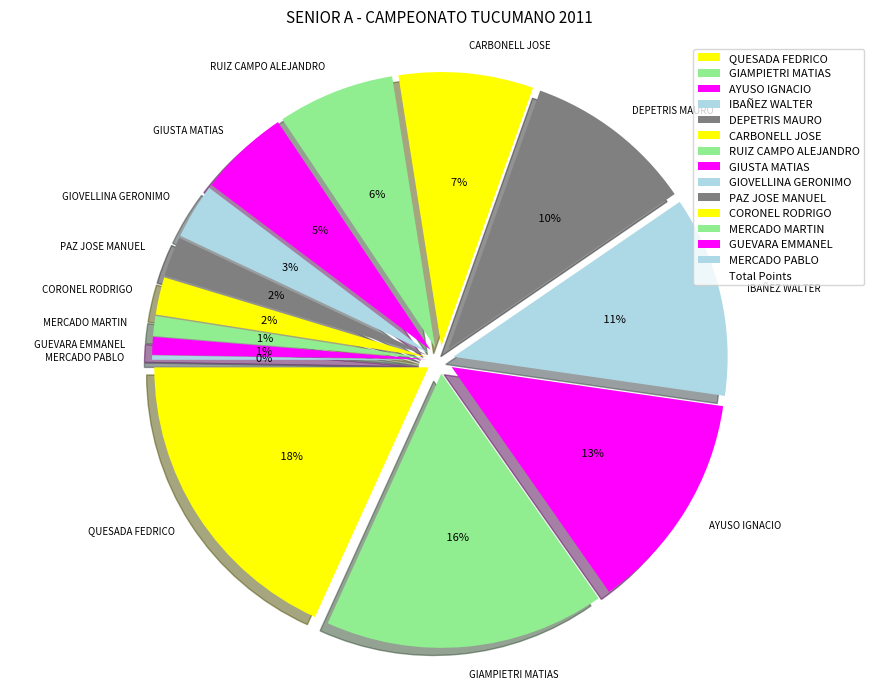

Count the number of slices in the pie.

14